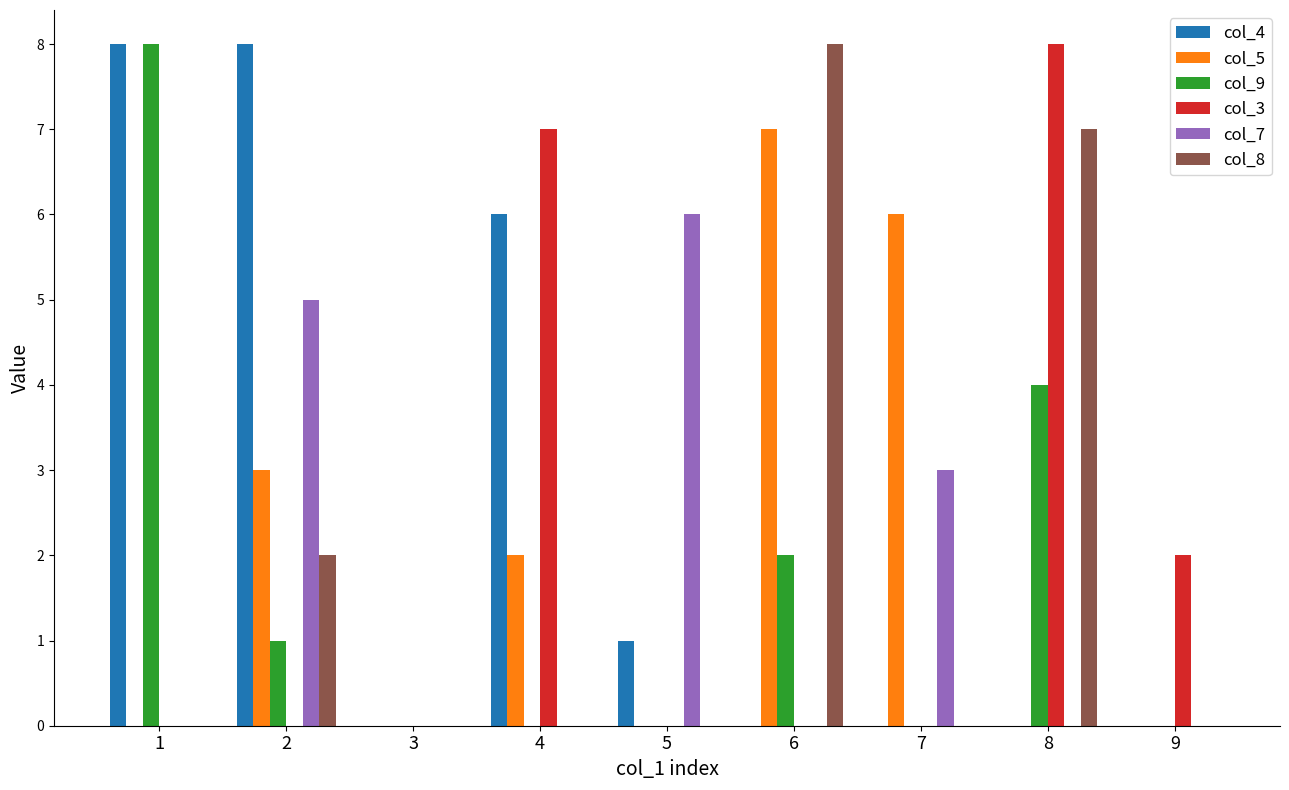

Reading left to right, extract all data points from this chart.

col_4: 8	8	0	6	1	0	0	0	0
col_5: 0	3	0	2	0	7	6	0	0
col_9: 8	1	0	0	0	2	0	4	0
col_3: 0	0	0	7	0	0	0	8	2
col_7: 0	5	0	0	6	0	3	0	0
col_8: 0	2	0	0	0	8	0	7	0